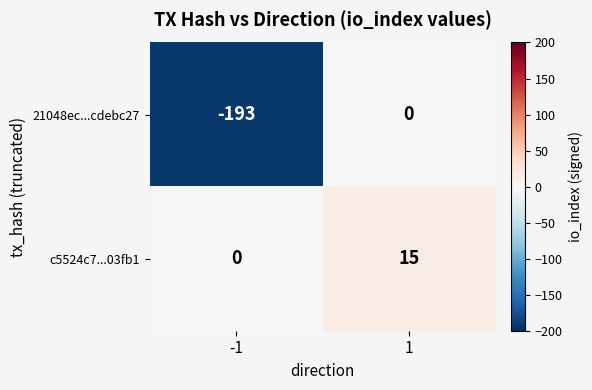

Reading left to right, extract all data points from this chart.

21048ec...cdebc27: -193	0
c5524c7...03fb1: 0	15